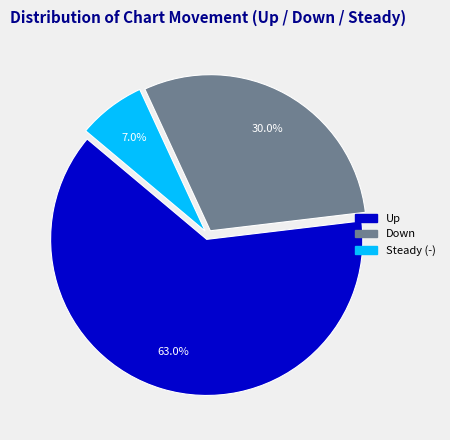

How many slices are in this pie chart?

3